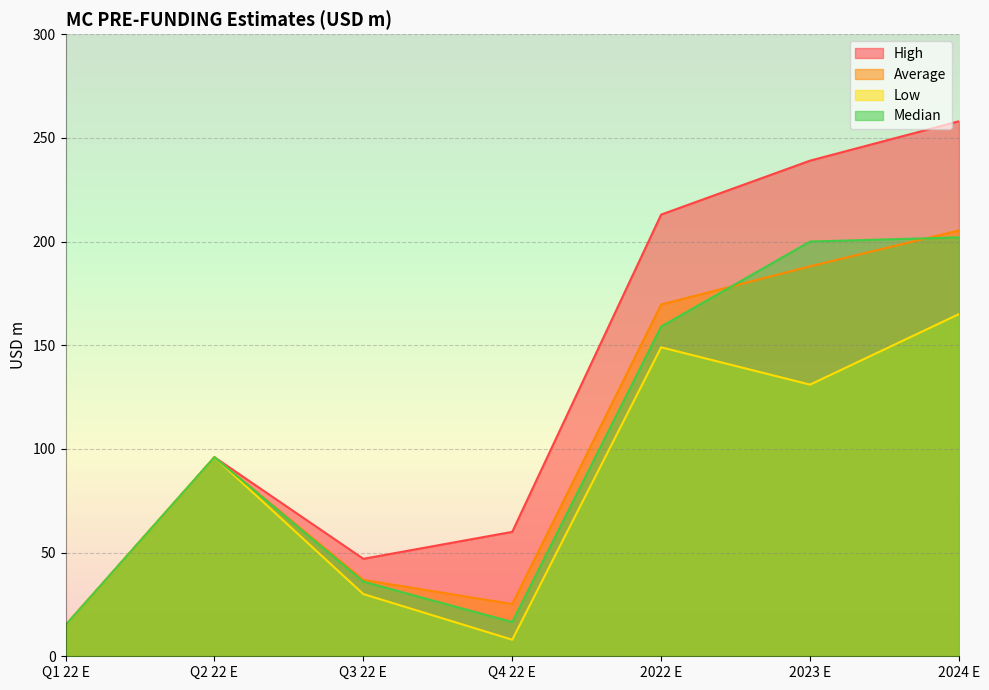

List the labels in order of Average value, smallest first.

Q1 22 E, Q4 22 E, Q3 22 E, Q2 22 E, 2022 E, 2023 E, 2024 E